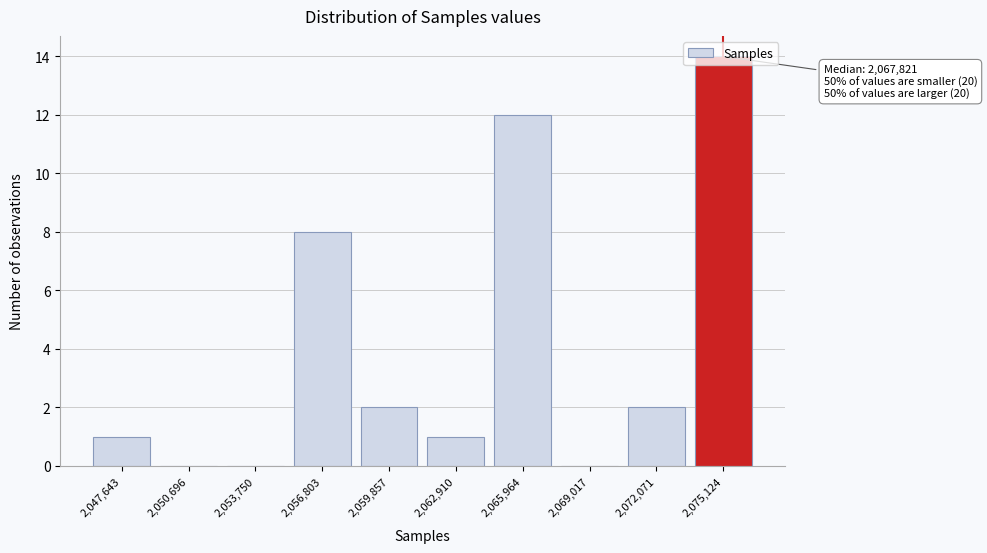

What is the change in value from 2,056,803 to 2,065,964?

+4